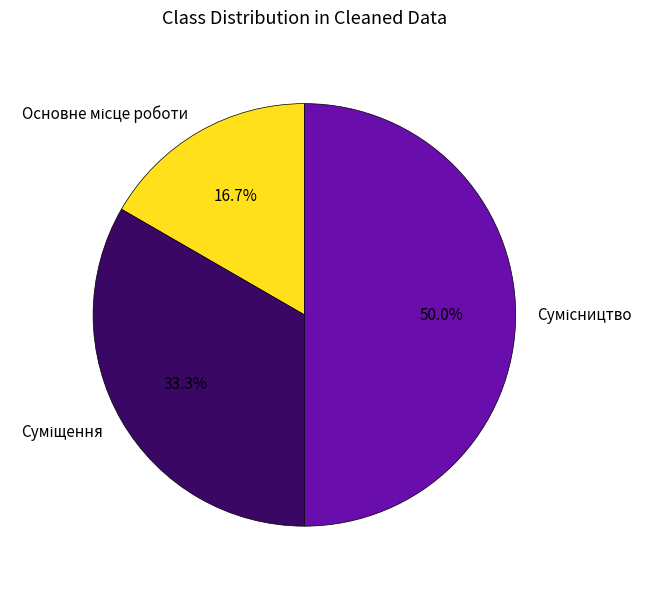

Is there a majority slice in this chart?

No